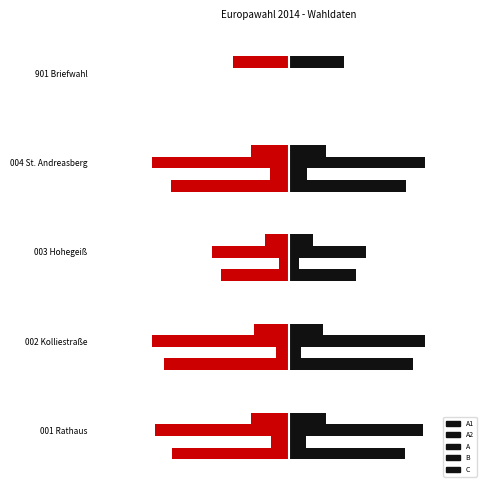

The value of A2 at 004 St. Andreasberg is 0.3. True or false?

True